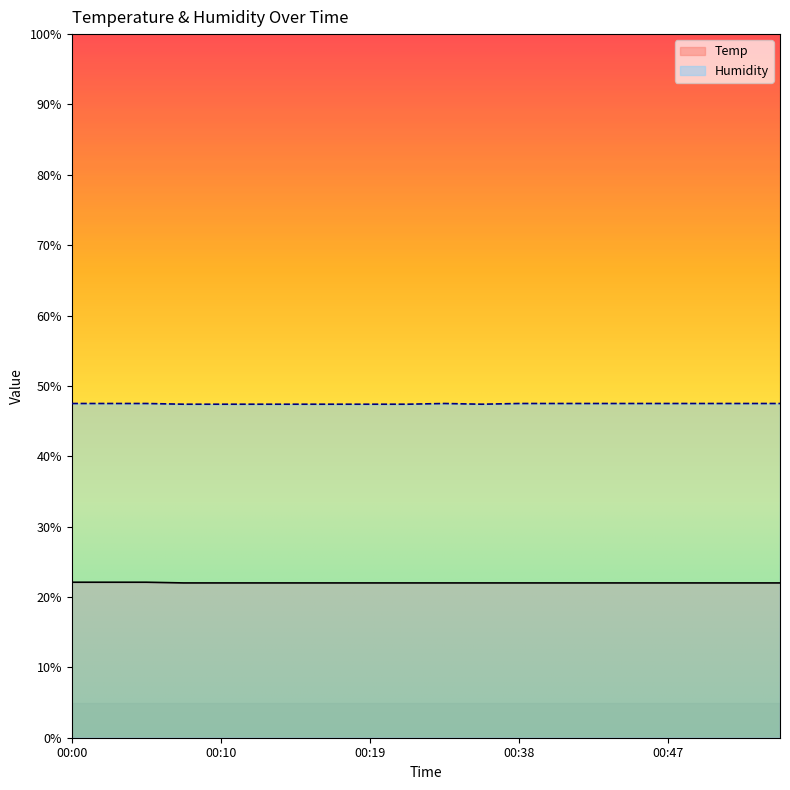

List the series in order of their peak value, highest first.

Humidity, Temp